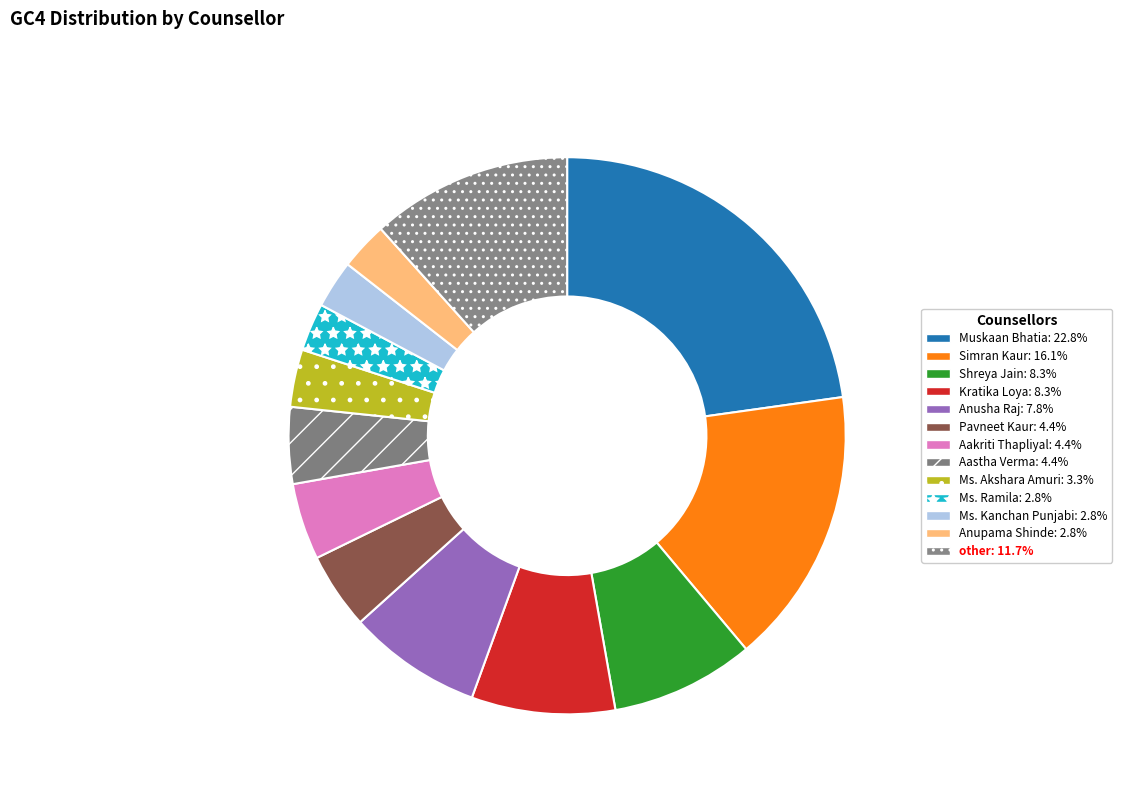

Which slice is the largest?

Muskaan Bhatia